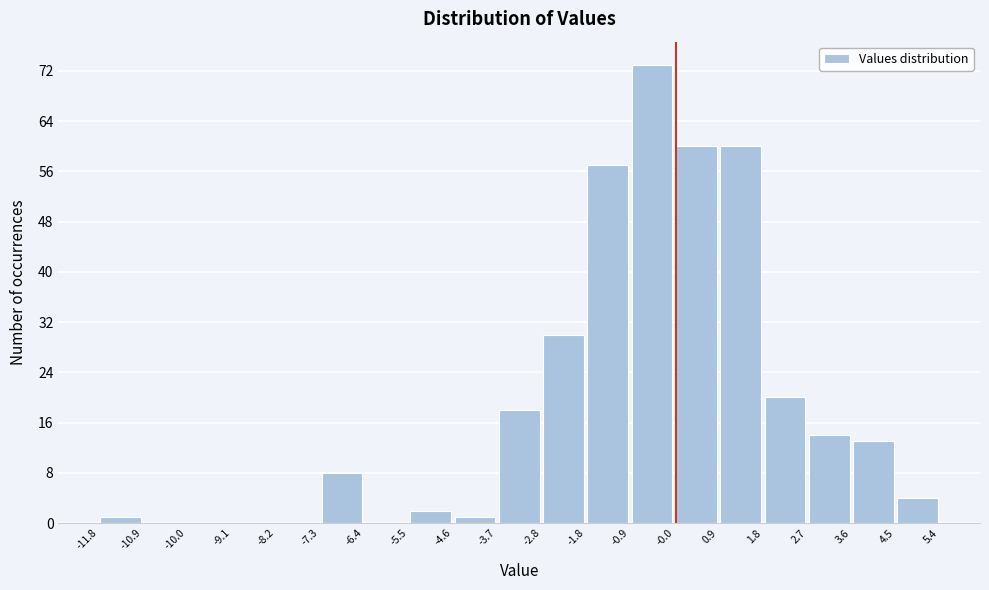

Reading left to right, transcribe this chart: for each bar, give the range it covers on the x-axis and its height. The values are not printed on the chart, so give them approximately, as read against the axis.

-11.8 to -10.9: 1
-10.9 to -10.0: 0
-10.0 to -9.1: 0
-9.1 to -8.2: 0
-8.2 to -7.3: 0
-7.3 to -6.4: 8
-6.4 to -5.5: 0
-5.5 to -4.6: 2
-4.6 to -3.7: 1
-3.7 to -2.8: 18
-2.8 to -1.8: 30
-1.8 to -0.9: 57
-0.9 to -0.0: 73
-0.0 to 0.9: 60
0.9 to 1.8: 60
1.8 to 2.7: 20
2.7 to 3.6: 14
3.6 to 4.5: 13
4.5 to 5.4: 4